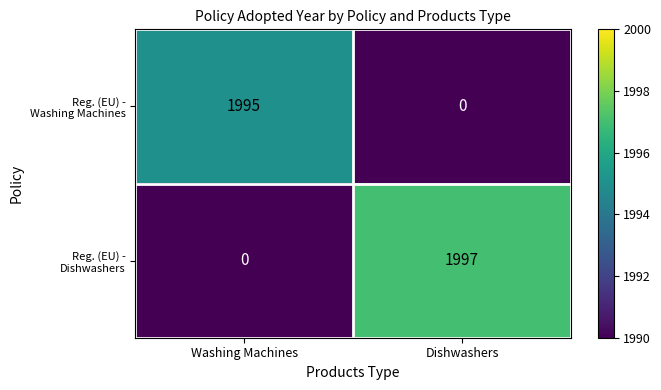

At which category is the sum across all series the highest?

Dishwashers